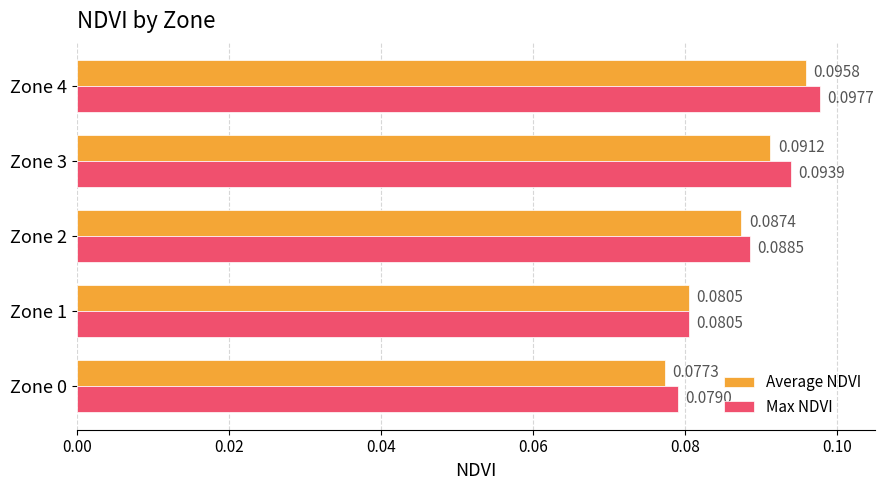

Which category has the highest value in the Average NDVI series?

Zone 4